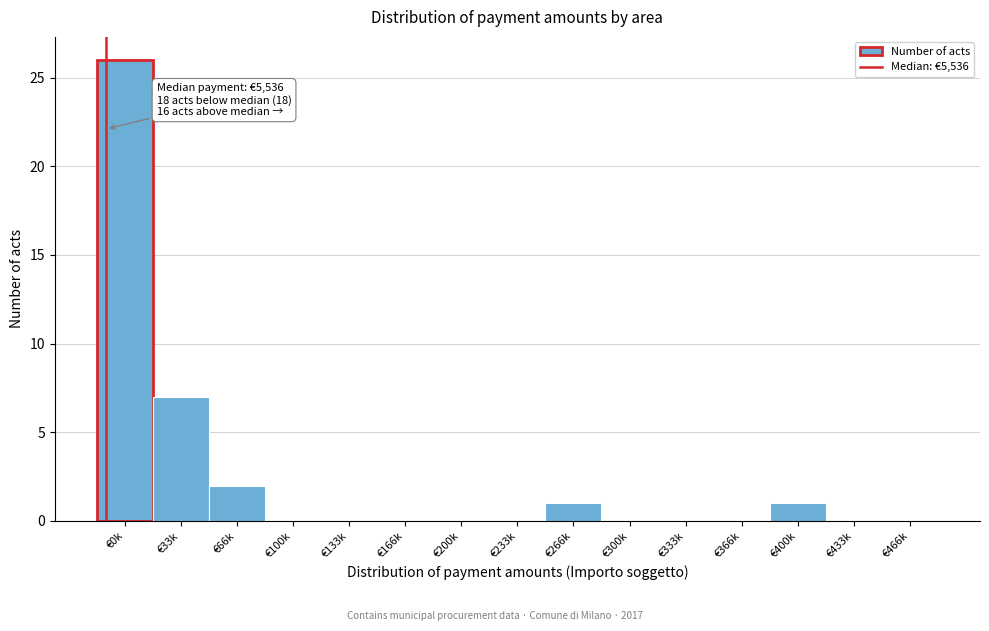

Reading left to right, what are all the values shown in this chart?

€0k=26	€33k=7	€66k=2	€100k=0	€133k=0	€166k=0	€200k=0	€233k=0	€266k=1	€300k=0	€333k=0	€366k=0	€400k=1	€433k=0	€466k=0